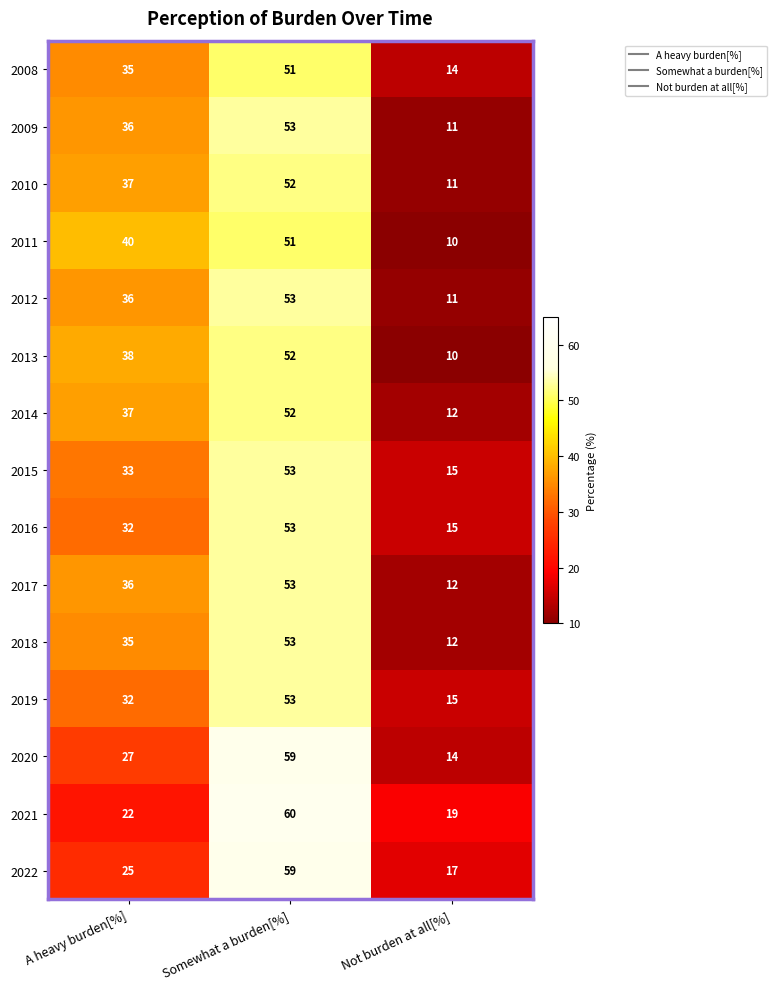

Is the value of 2014 at Somewhat a burden[%] greater than the value of 2015 at A heavy burden[%]?

Yes